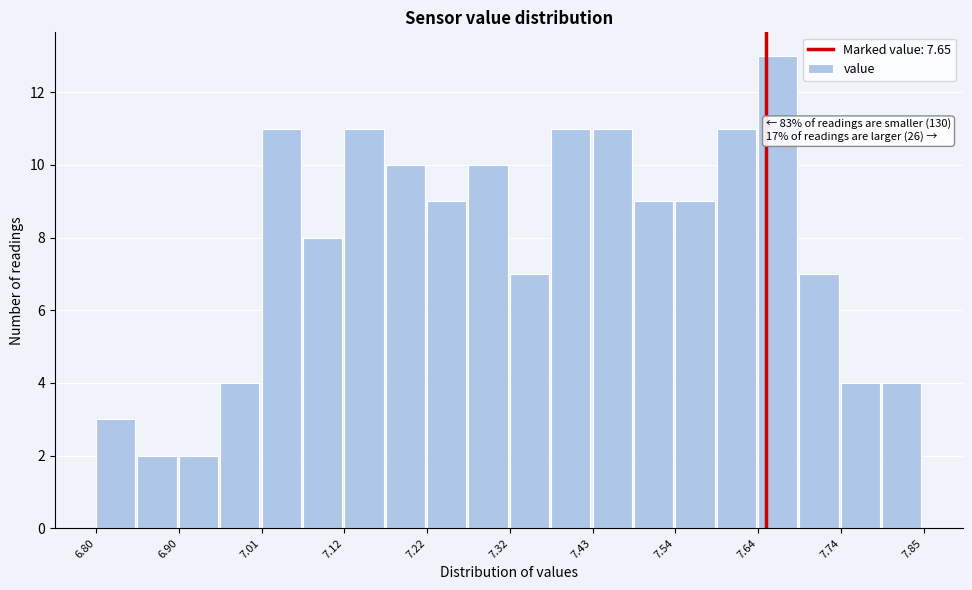

Read against the x-axis, roughly where is the centre of the tallest bar?

7.66